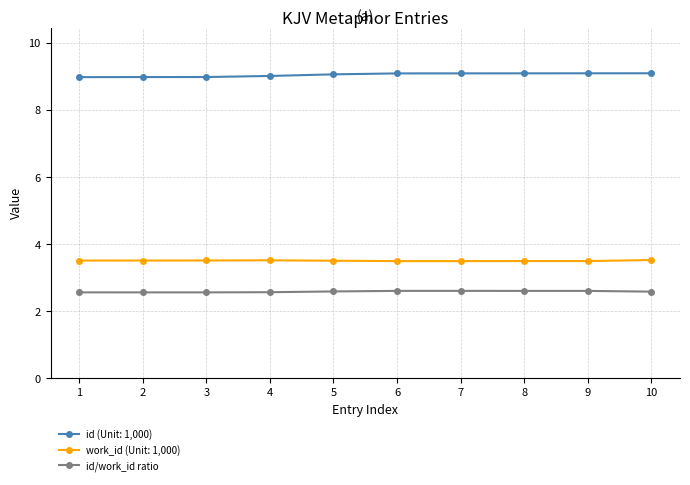

Rank the series at 2 from highest to lowest value.

id (Unit: 1,000), work_id (Unit: 1,000), id/work_id ratio